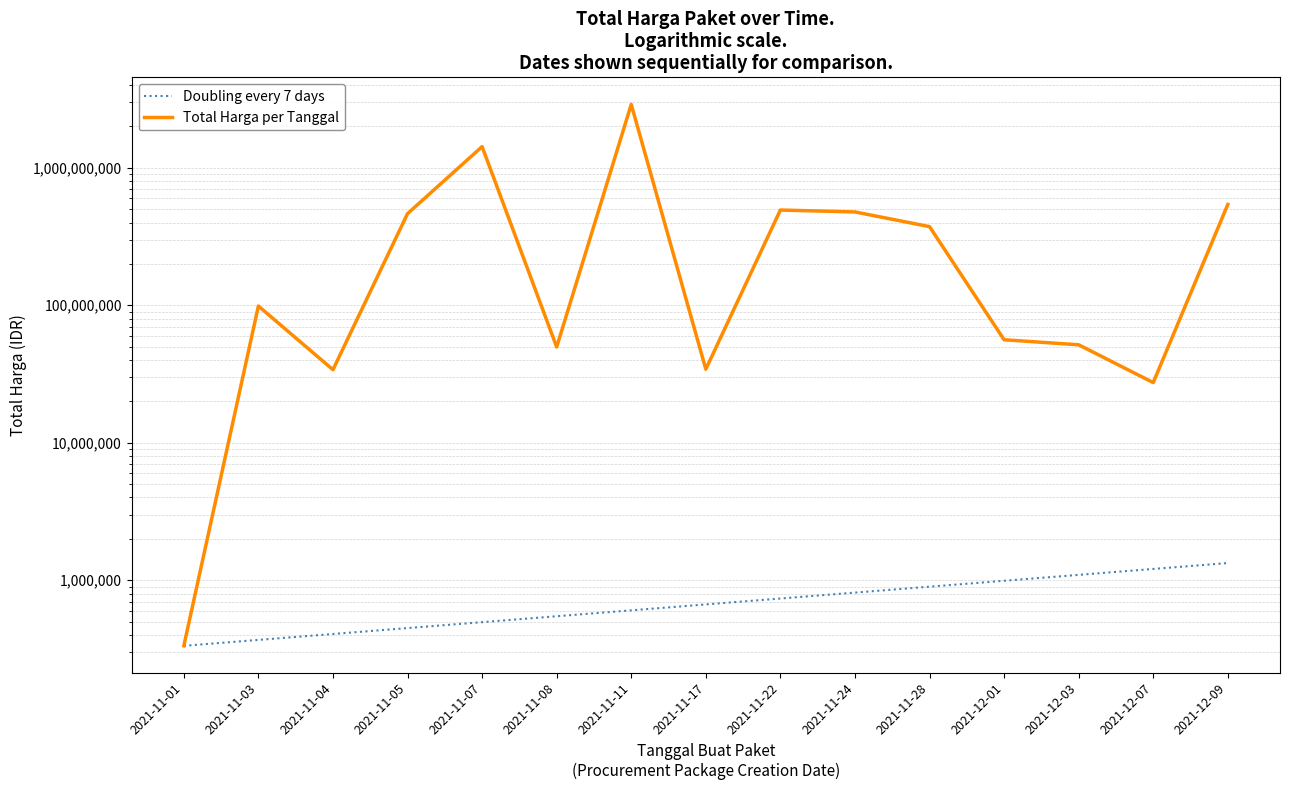

True or false: Doubling every 7 days and Total Harga per Tanggal intersect in this chart.

False